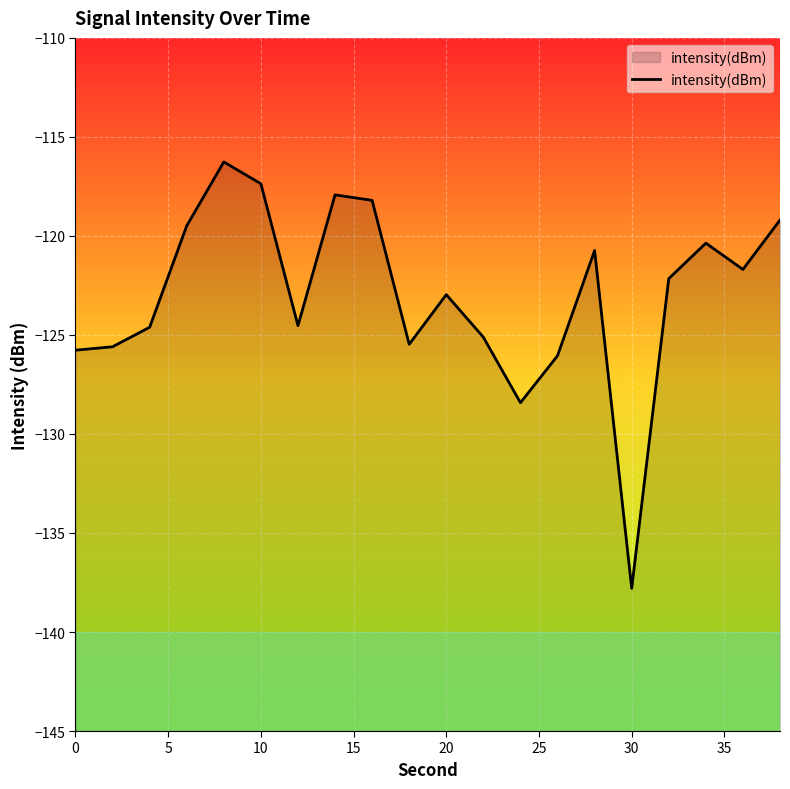

Reading left to right, transcribe all the data shown in this chart.

-125.8	-125.6	-124.6	-119.5	-116.3	-117.4	-124.5	-117.9	-118.2	-125.5	-123.0	-125.1	-128.4	-126.0	-120.7	-137.8	-122.2	-120.4	-121.7	-119.2